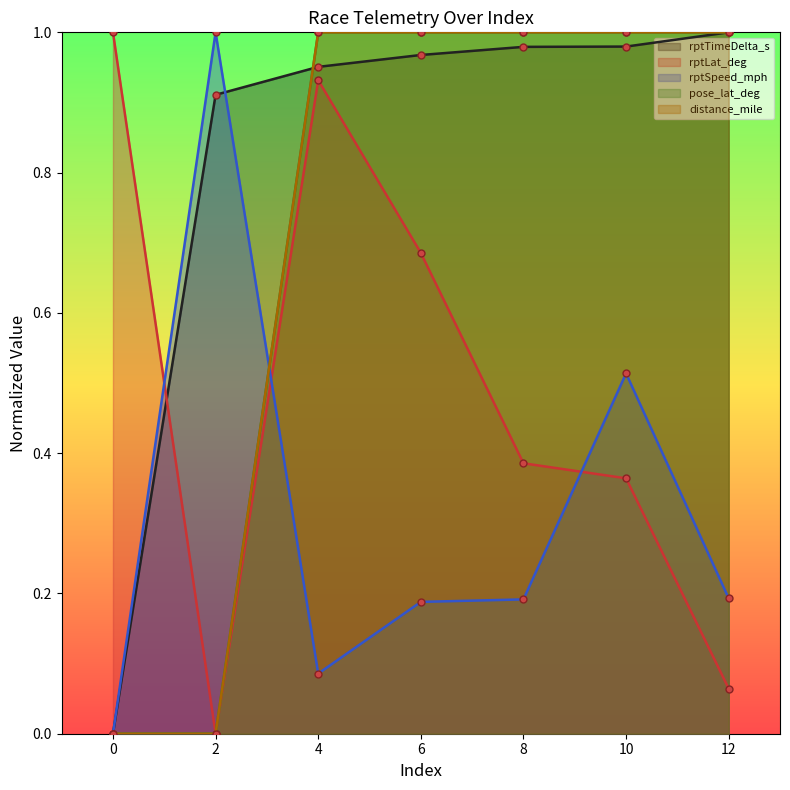

What is the difference between the highest and lowest values at 0?

1.0